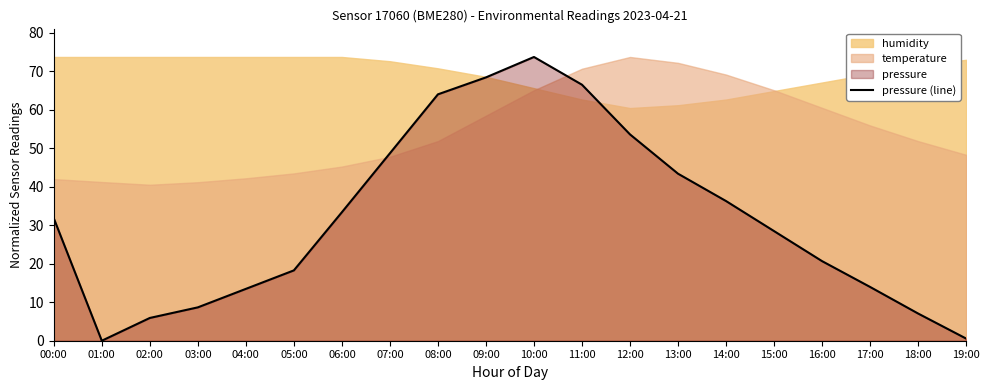

Between 16:00 and 06:00, which is larger?

06:00